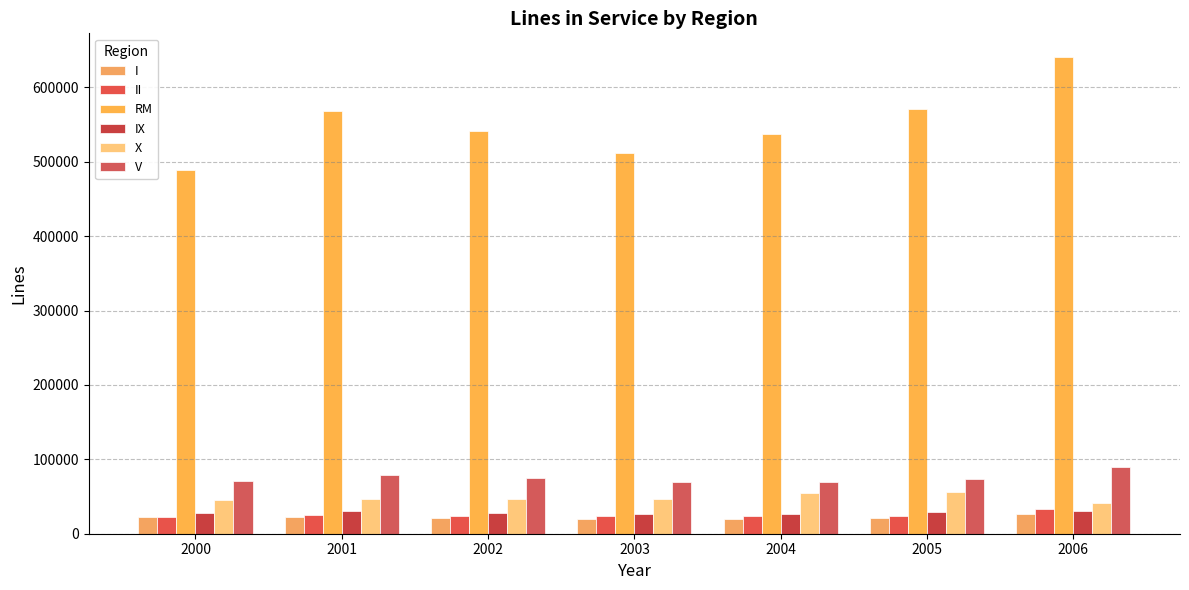

What is the difference between the maximum and minimum values in the IX series?

5077.0